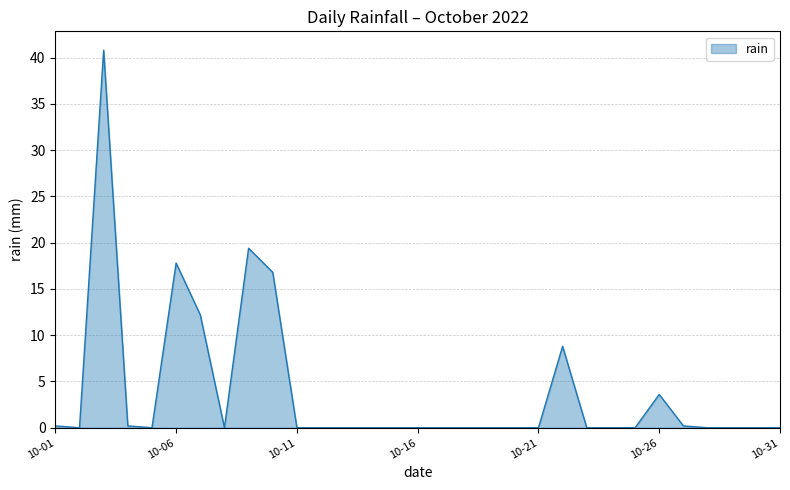

What is the maximum value shown in the chart?

40.8